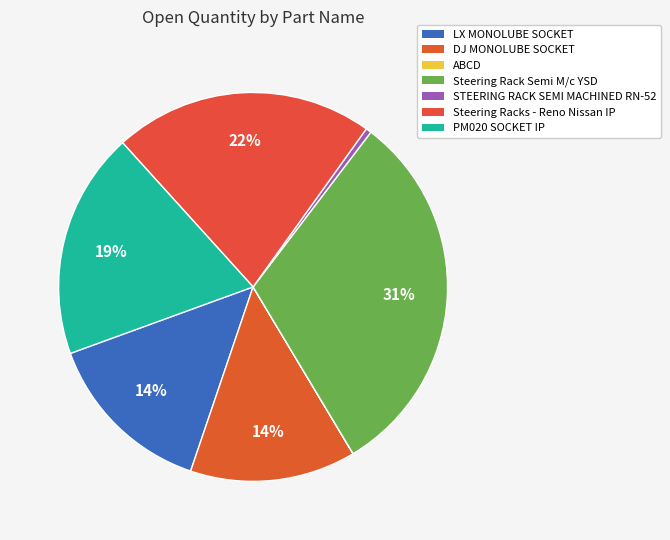

What is the change in value from DJ MONOLUBE SOCKET to Steering Racks - Reno Nissan IP?

+932